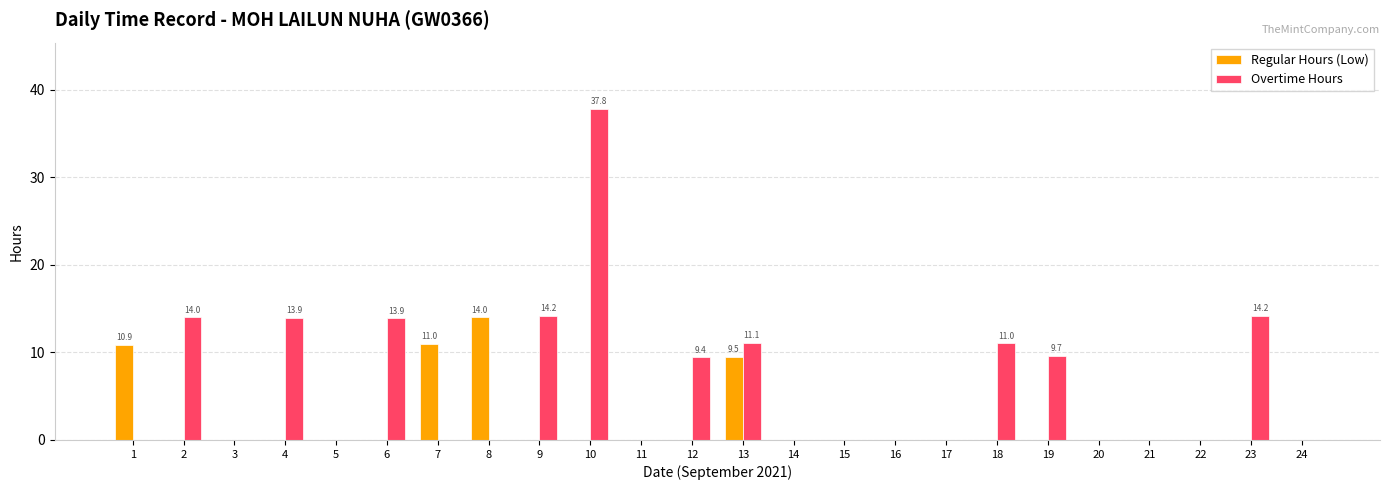

What is the maximum value for Overtime Hours?

37.8